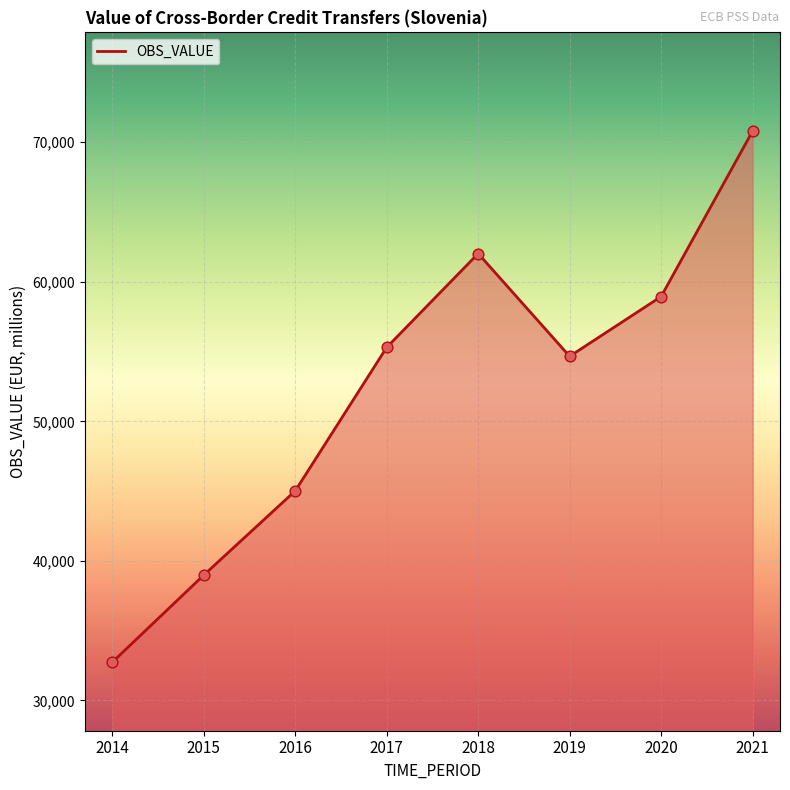

Between 2016 and 2014, which is larger?

2016